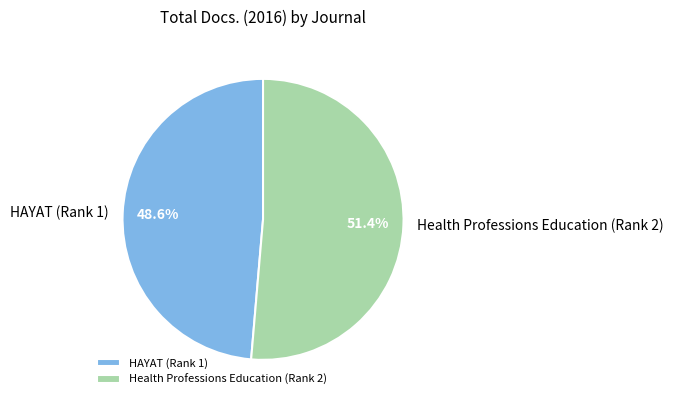

Is the sum of HAYAT (Rank 1) and Health Professions Education (Rank 2) greater than half?

Yes